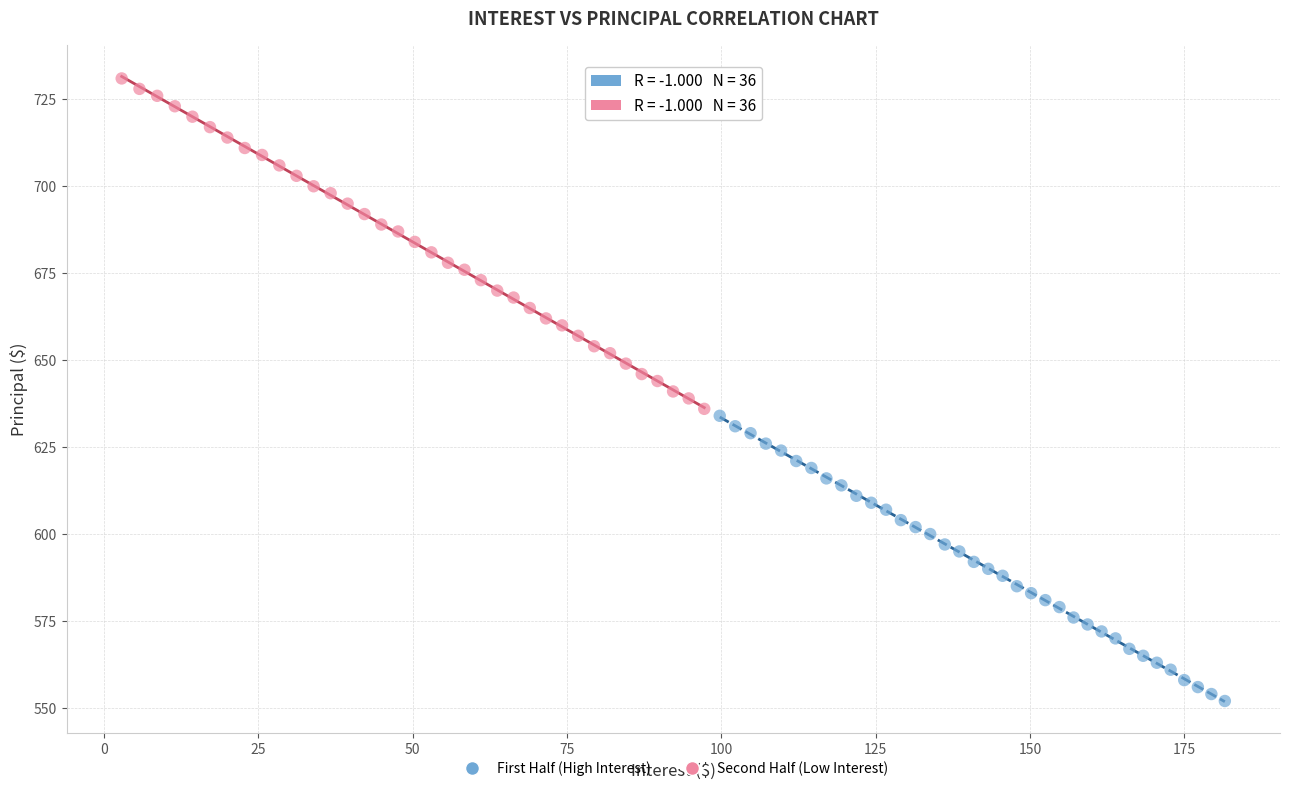

Which series contains the highest Y value?

Second Half (Low Interest)